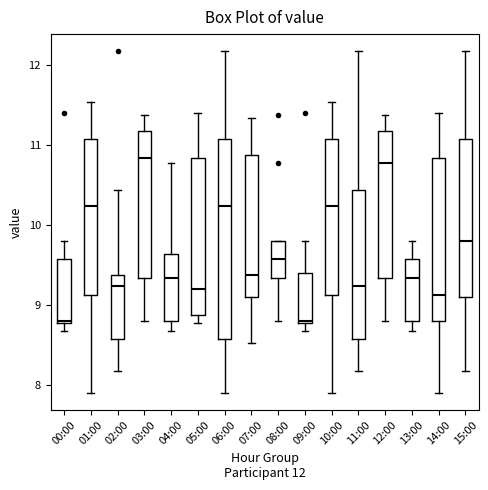

Reading left to right, read every box against the y-axis: the position of its median line, the range the box covers, and the ends of its whiskers. The values are not printed on the chart, so give them approximately, as read against the axis.

00:00: median 8.8 (just above the box's lower edge), box 8.8 to 9.6, whiskers 8.7 to 9.8
01:00: median 10.2, box 9.1 to 11.1, whiskers 7.9 to 11.5
02:00: median 9.2, box 8.6 to 9.4, whiskers 8.2 to 10.4
03:00: median 10.8, box 9.3 to 11.2, whiskers 8.8 to 11.4
04:00: median 9.3, box 8.8 to 9.6, whiskers 8.7 to 10.8
05:00: median 9.2, box 8.9 to 10.8, whiskers 8.8 to 11.4
06:00: median 10.2, box 8.6 to 11.1, whiskers 7.9 to 12.2
07:00: median 9.4, box 9.1 to 10.9, whiskers 8.5 to 11.3
08:00: median 9.6, box 9.3 to 9.8, whiskers 8.8 to 9.8
09:00: median 8.8 (just above the box's lower edge), box 8.8 to 9.4, whiskers 8.7 to 9.8
10:00: median 10.2, box 9.1 to 11.1, whiskers 7.9 to 11.5
11:00: median 9.2, box 8.6 to 10.4, whiskers 8.2 to 12.2
12:00: median 10.8, box 9.3 to 11.2, whiskers 8.8 to 11.4
13:00: median 9.3, box 8.8 to 9.6, whiskers 8.7 to 9.8
14:00: median 9.1, box 8.8 to 10.8, whiskers 7.9 to 11.4
15:00: median 9.8, box 9.1 to 11.1, whiskers 8.2 to 12.2